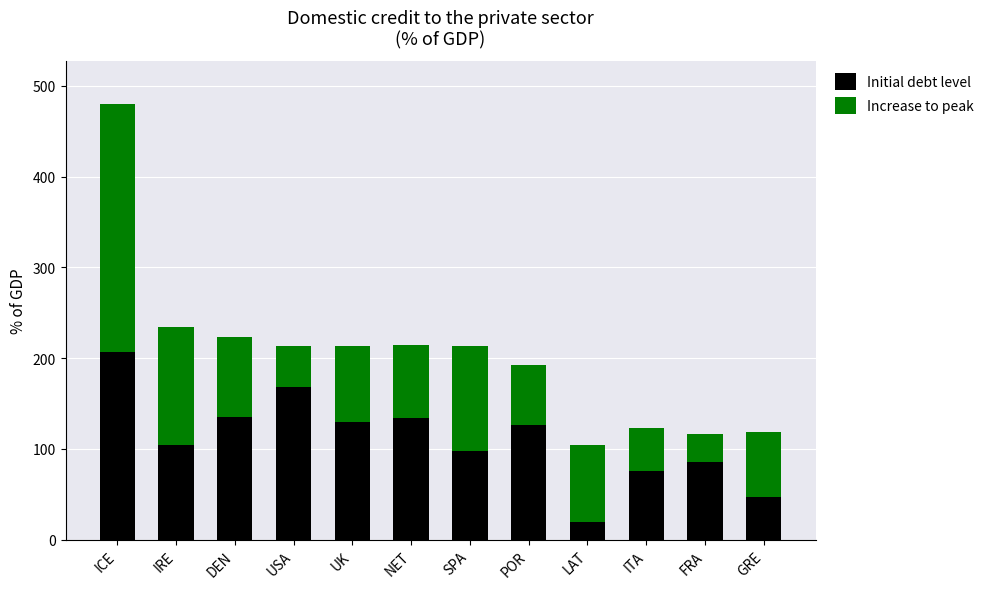

What is the lowest value of the Initial debt level series?

19.2